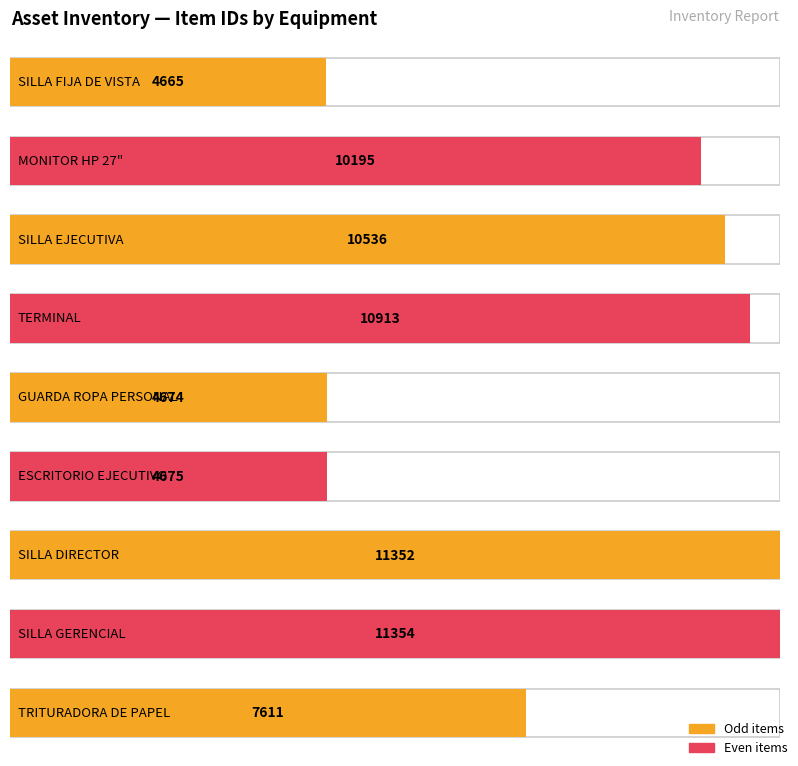

Is it true that the value at NEGRO is 6316?

False